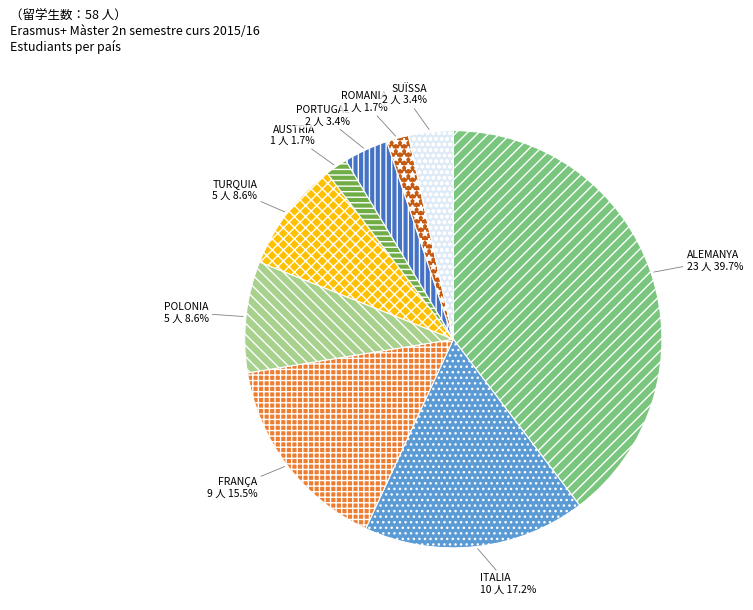

Do SUÏSSA and TURQUIA together represent more than half of the pie?

No